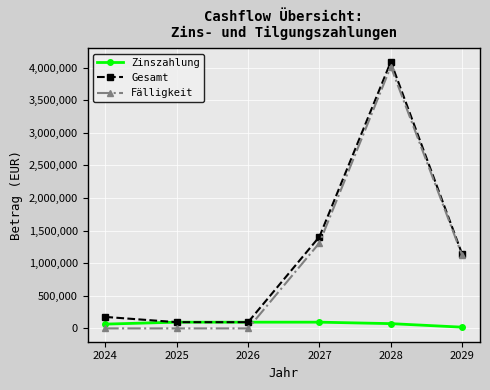

Which series has the widest spread of values?

Fälligkeit